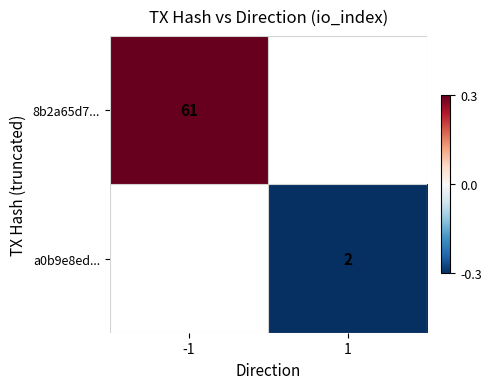

The 8b2a65d7... series shows 13.0 at -1. True or false?

False